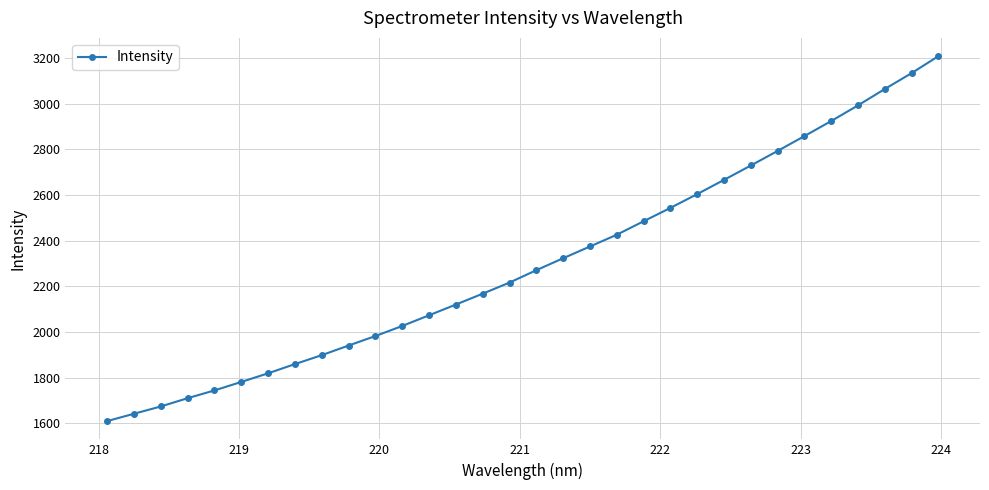

What is the smallest value displayed?

1609.2